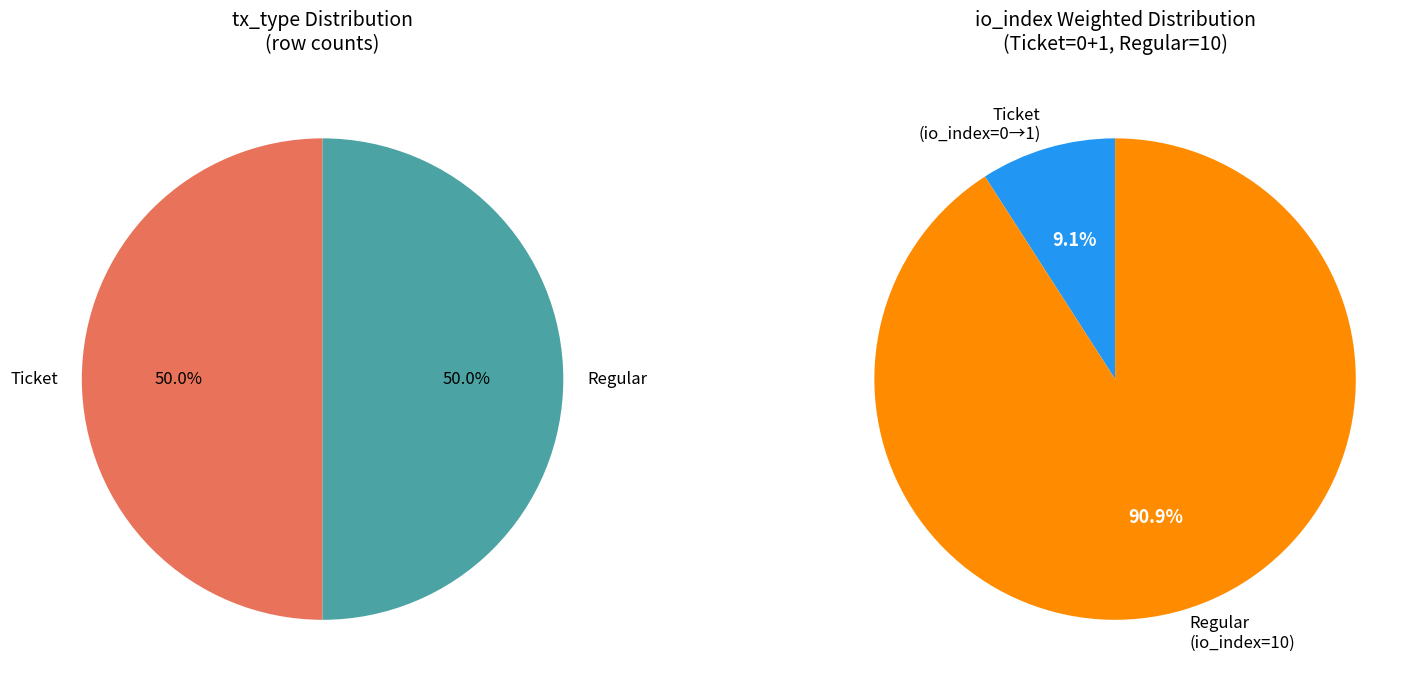

Which category has the smallest portion of the pie?

Ticket (io_index=0)